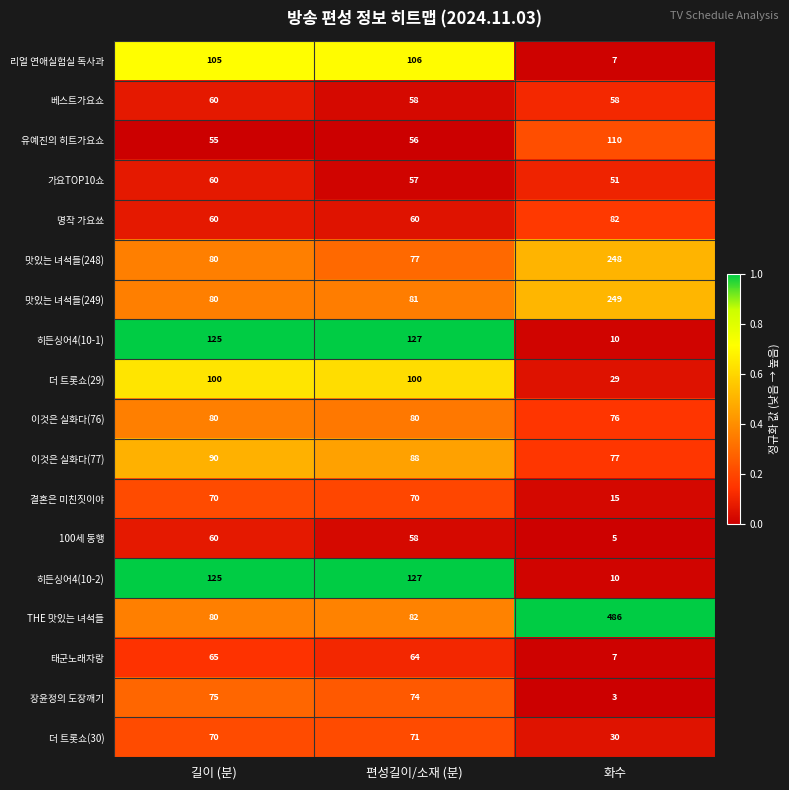

What is the spread (max minus min) of values at 화수?

483